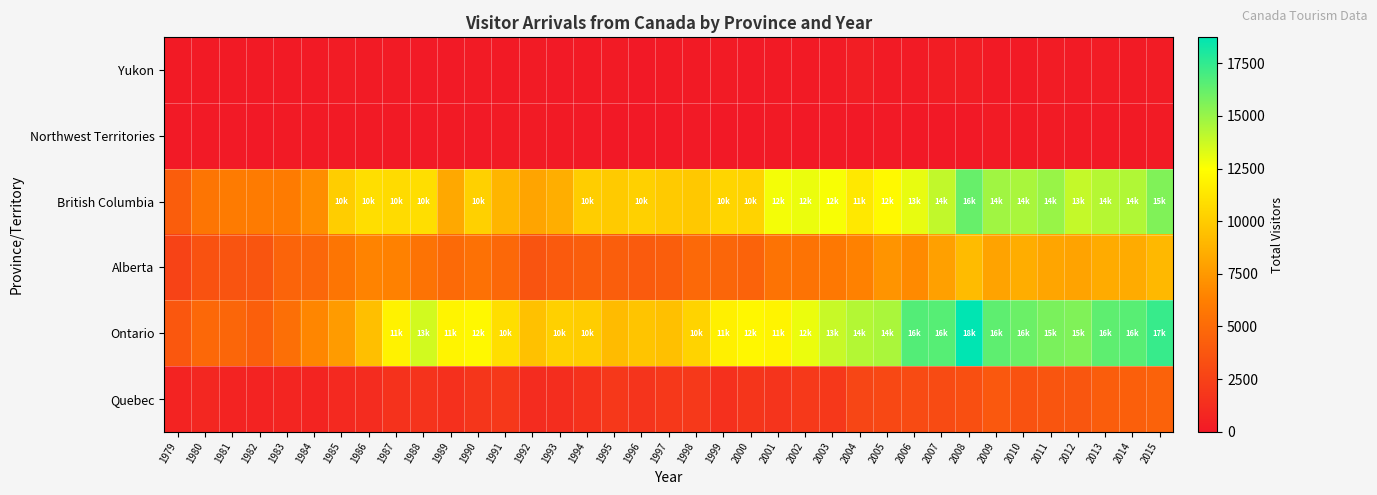

Which series has the widest spread of values?

Ontario